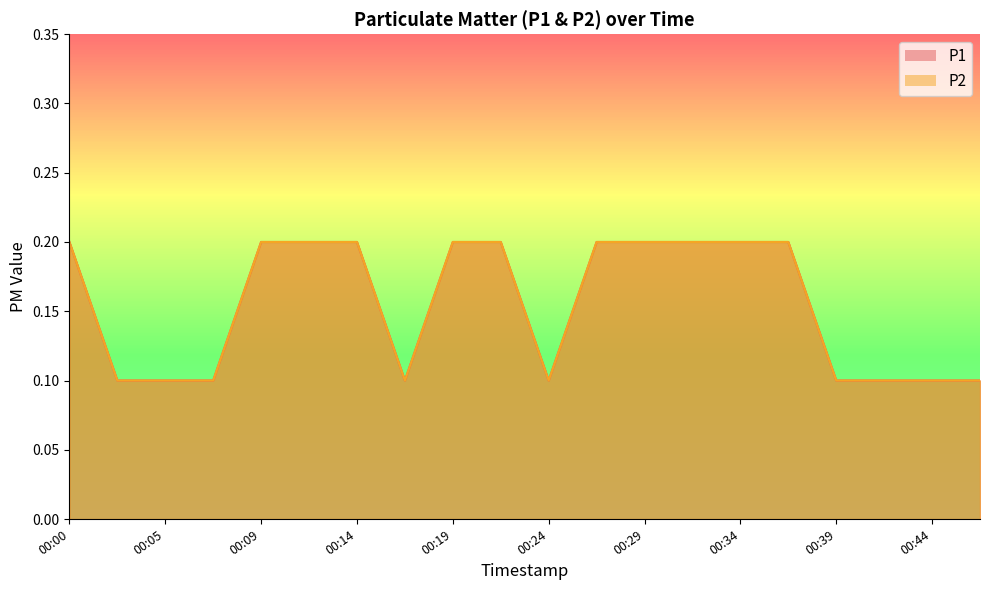

Where is P1 nearest to the value 0?

00:02